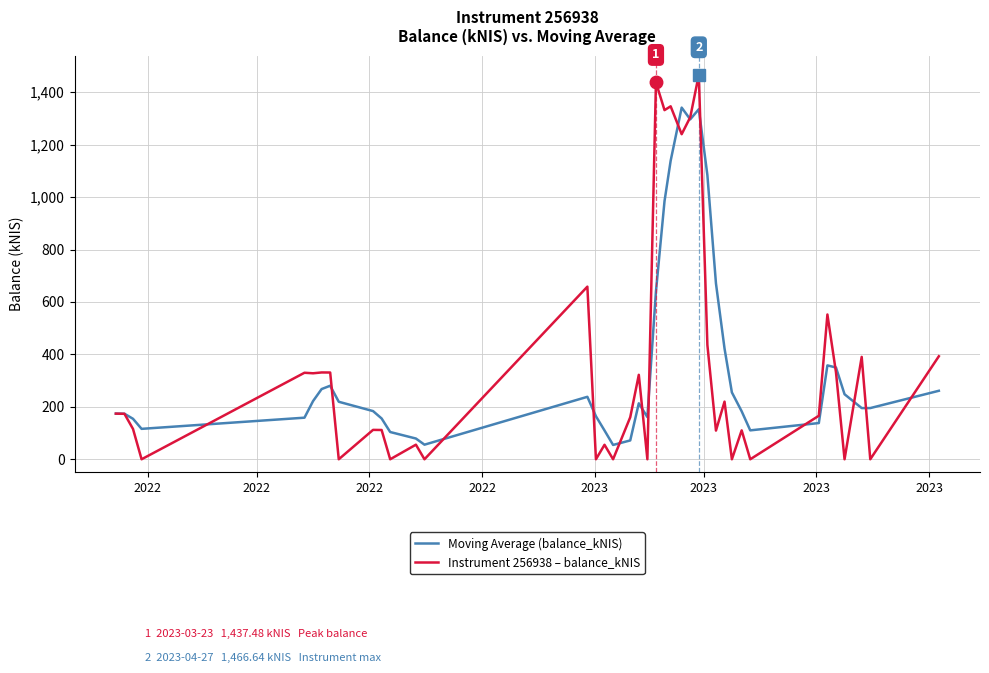

What is the difference between the maximum and minimum values in the Moving Average (balance_kNIS) series?

1286.7